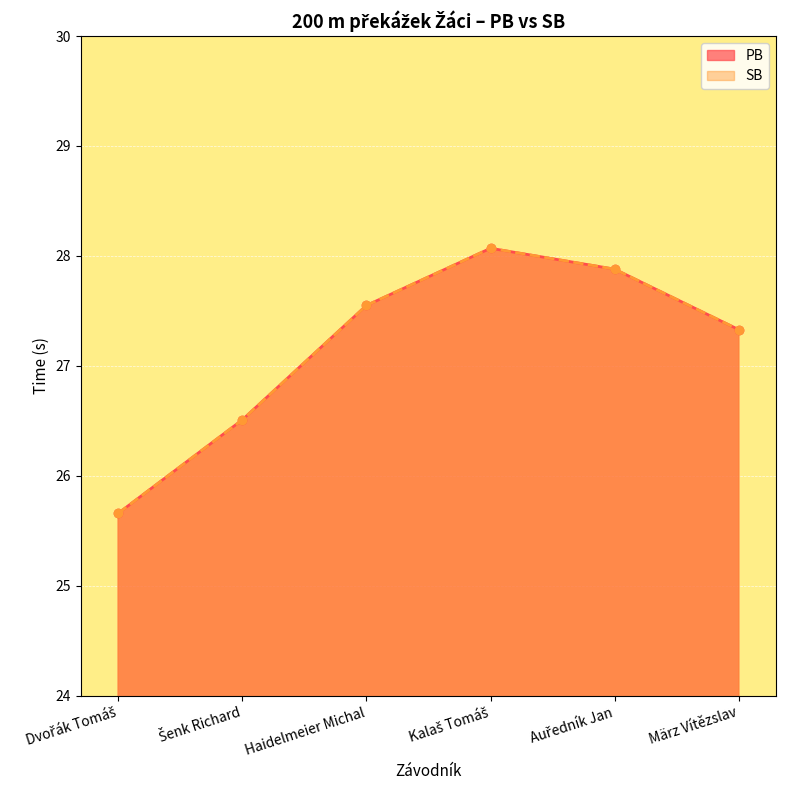

True or false: SB and PB cross at least once.

False